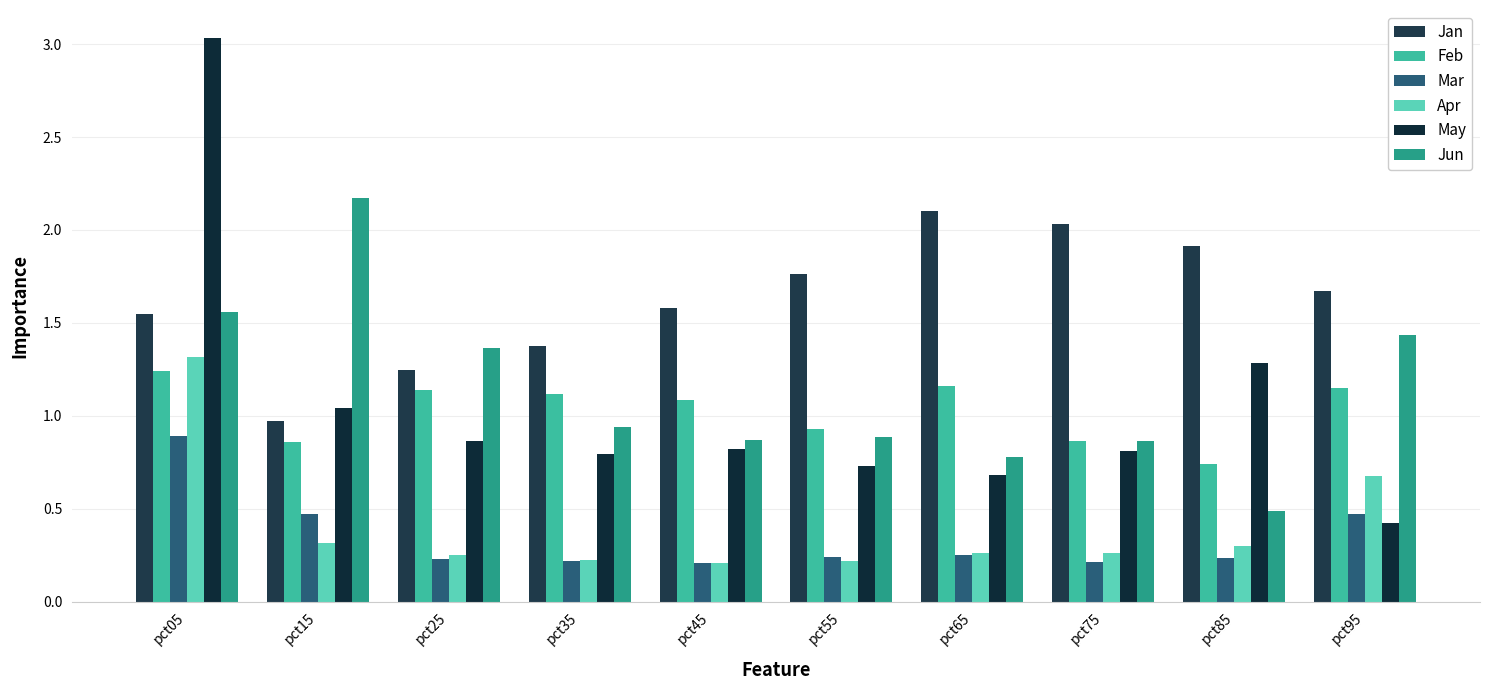

What is the difference between the Jan values at pct75 and pct25?

0.8